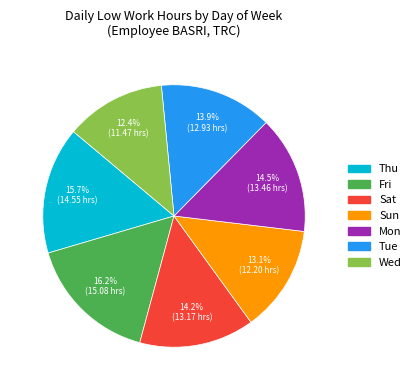

True or false: Mon accounts for 3% of the total.

False